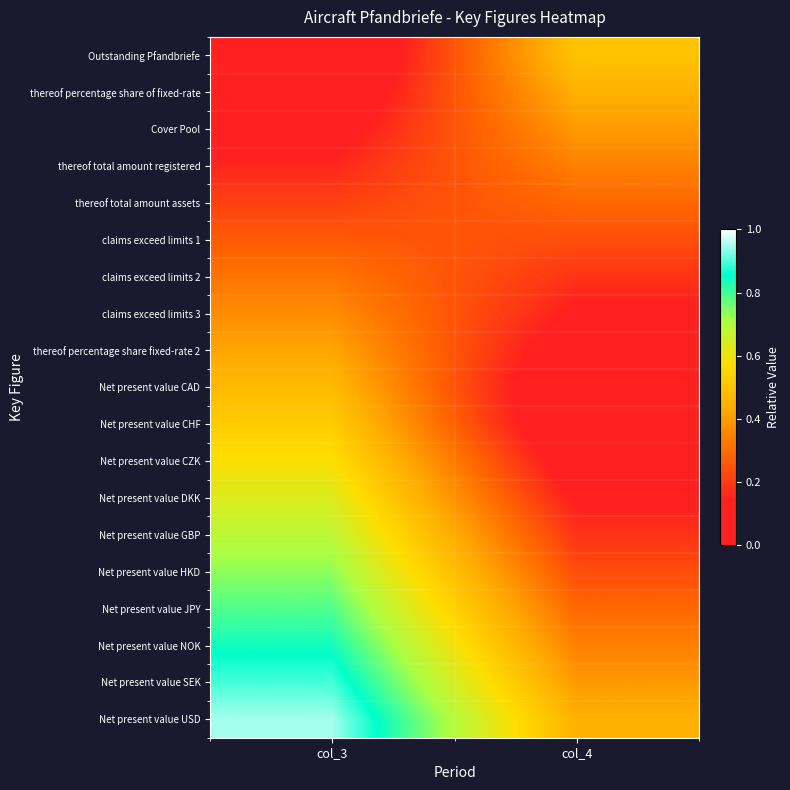

At how many categories does at least one series exceed 0?

2